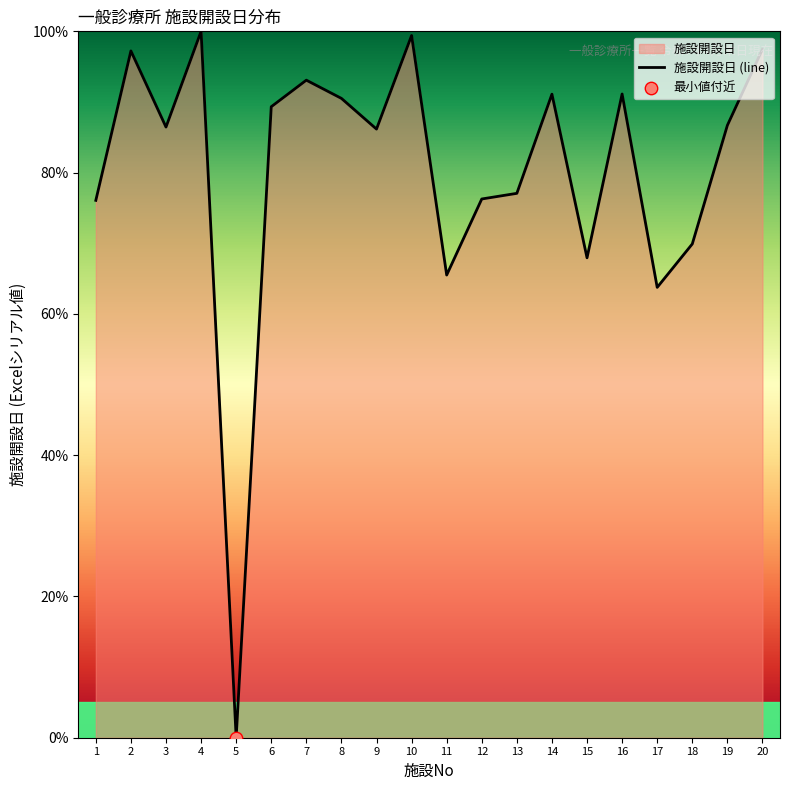

What is the change in value from 17 to 18?

+6.1